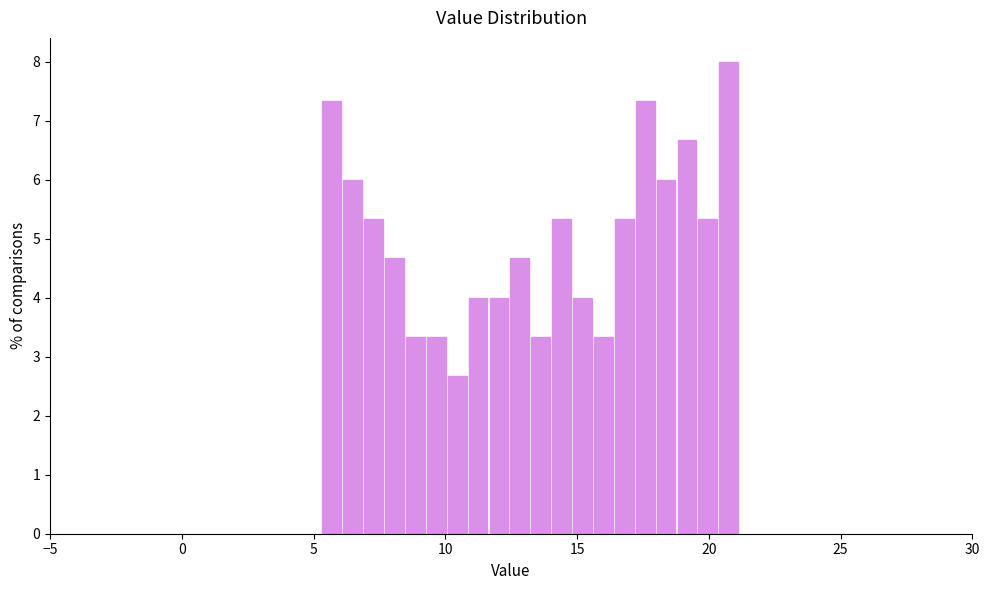

Read against the x-axis, roughly where is the centre of the tallest bar?

21.0